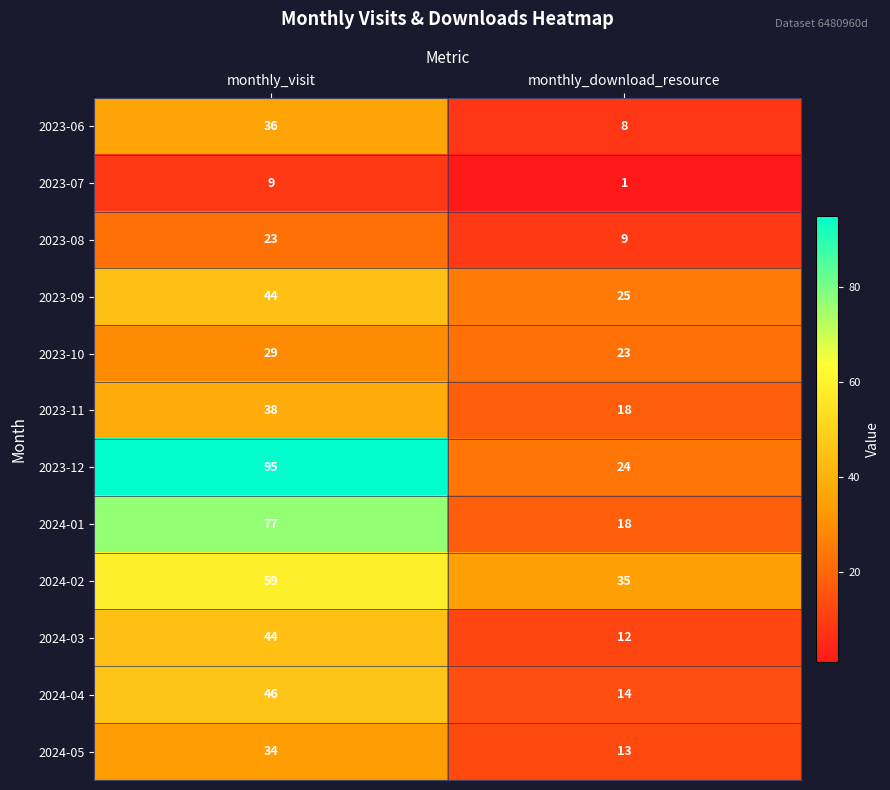

Rank the categories by 2024-02 value from lowest to highest.

monthly_download_resource, monthly_visit